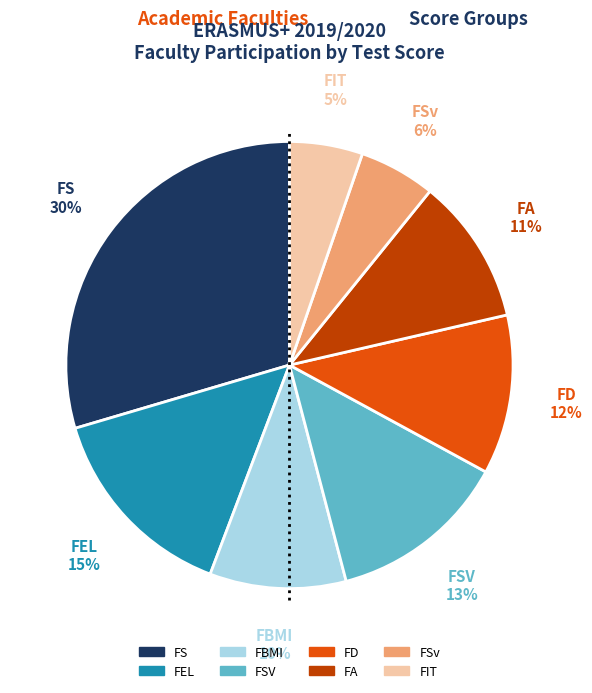

Count the number of slices in the pie.

8